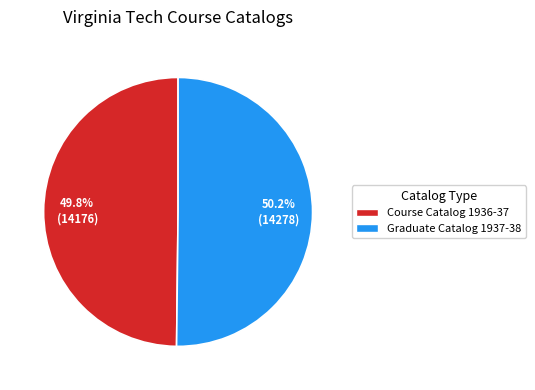

To the nearest percent, what is the average slice percentage?

50%